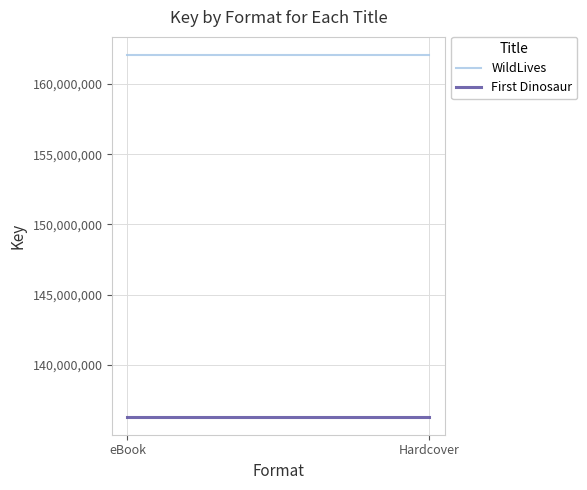

Read the WildLives value at Hardcover.

162060546